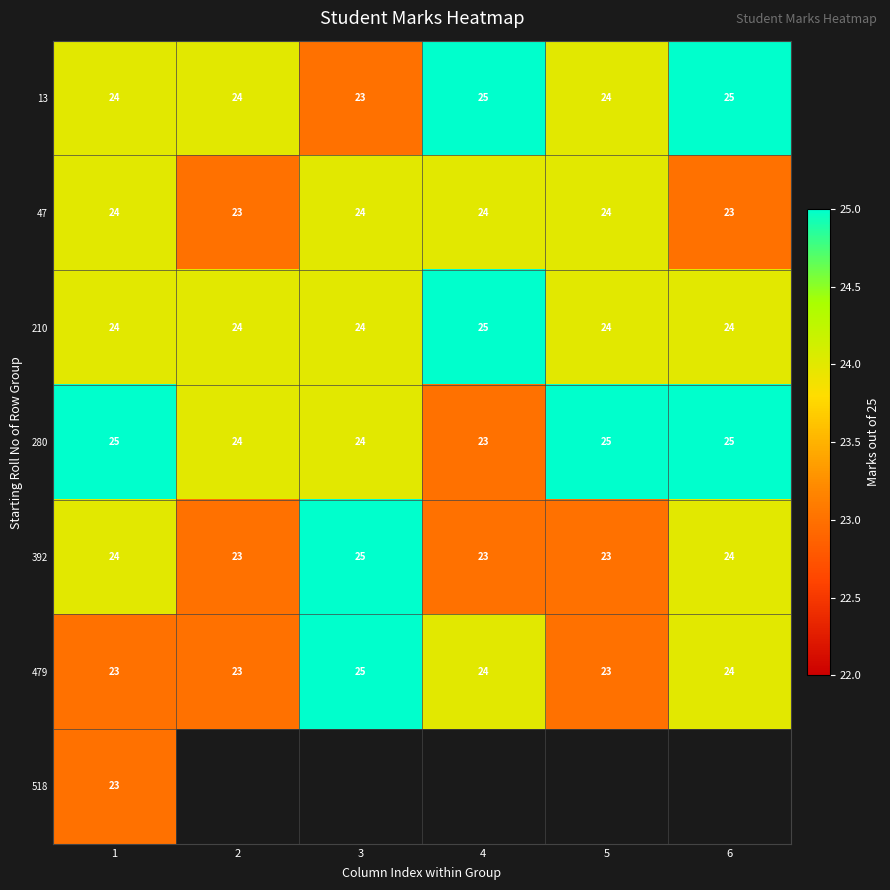

What is the total value across all series at 1?

167